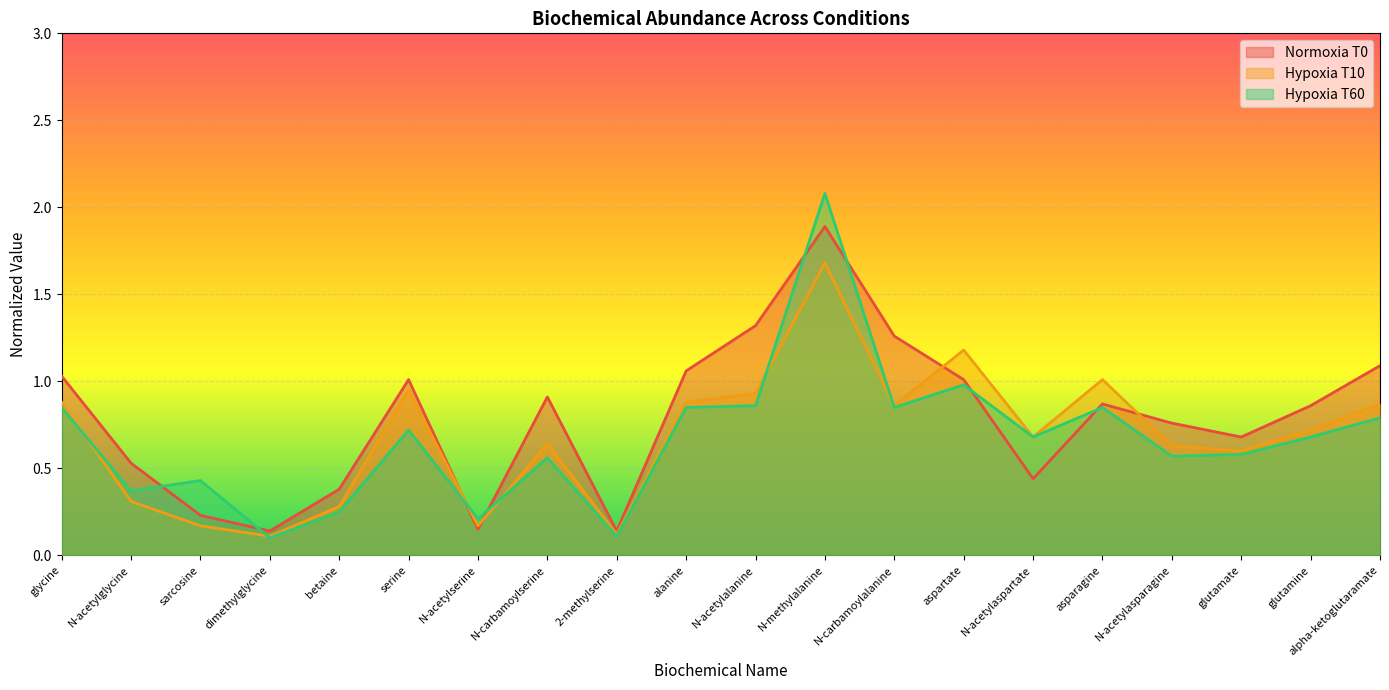

What is the difference between the maximum and second lowest values in the Hypoxia T10 series?

1.6